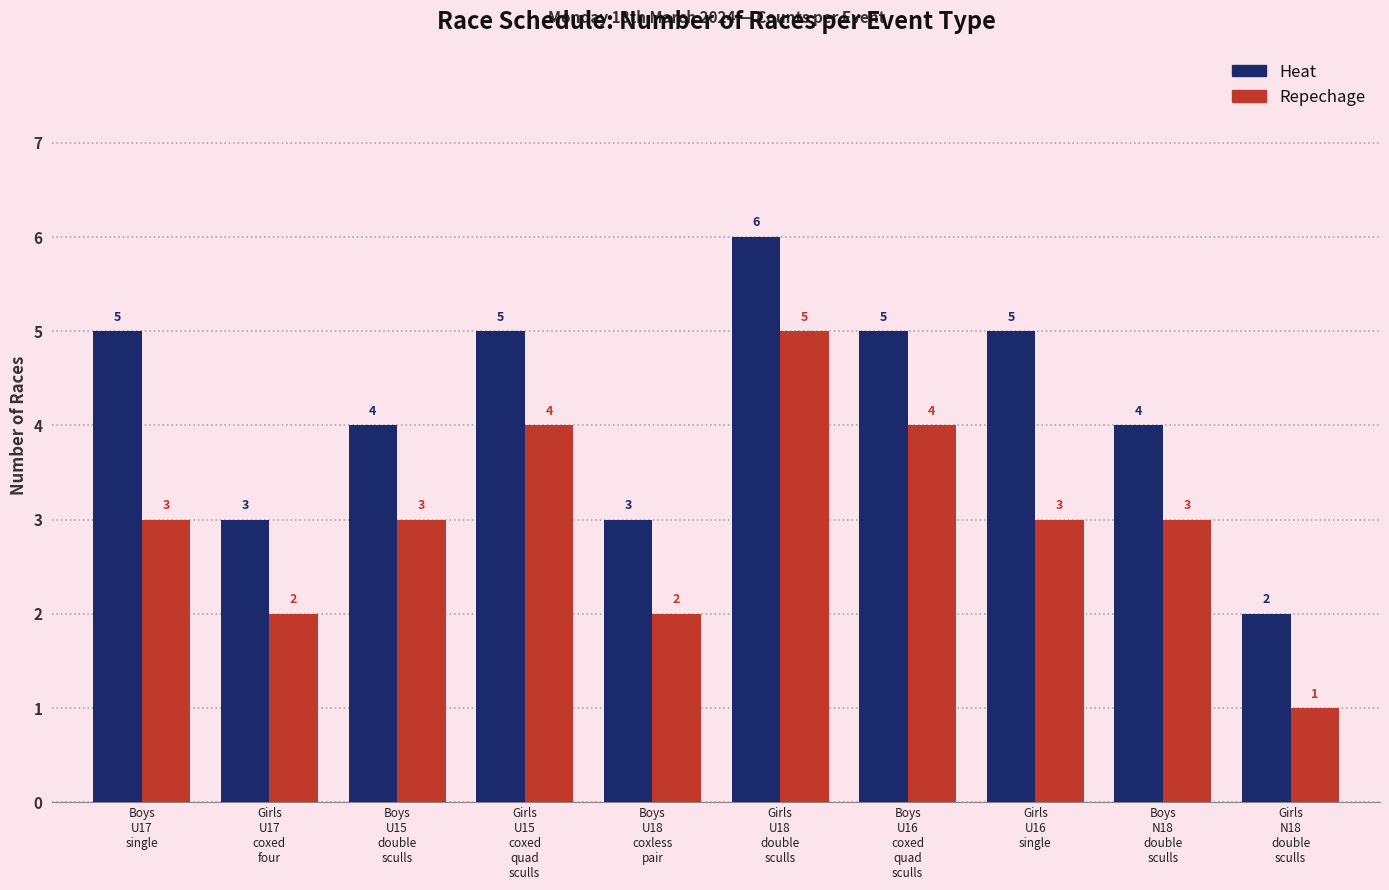

What is the maximum value shown in the chart?

6